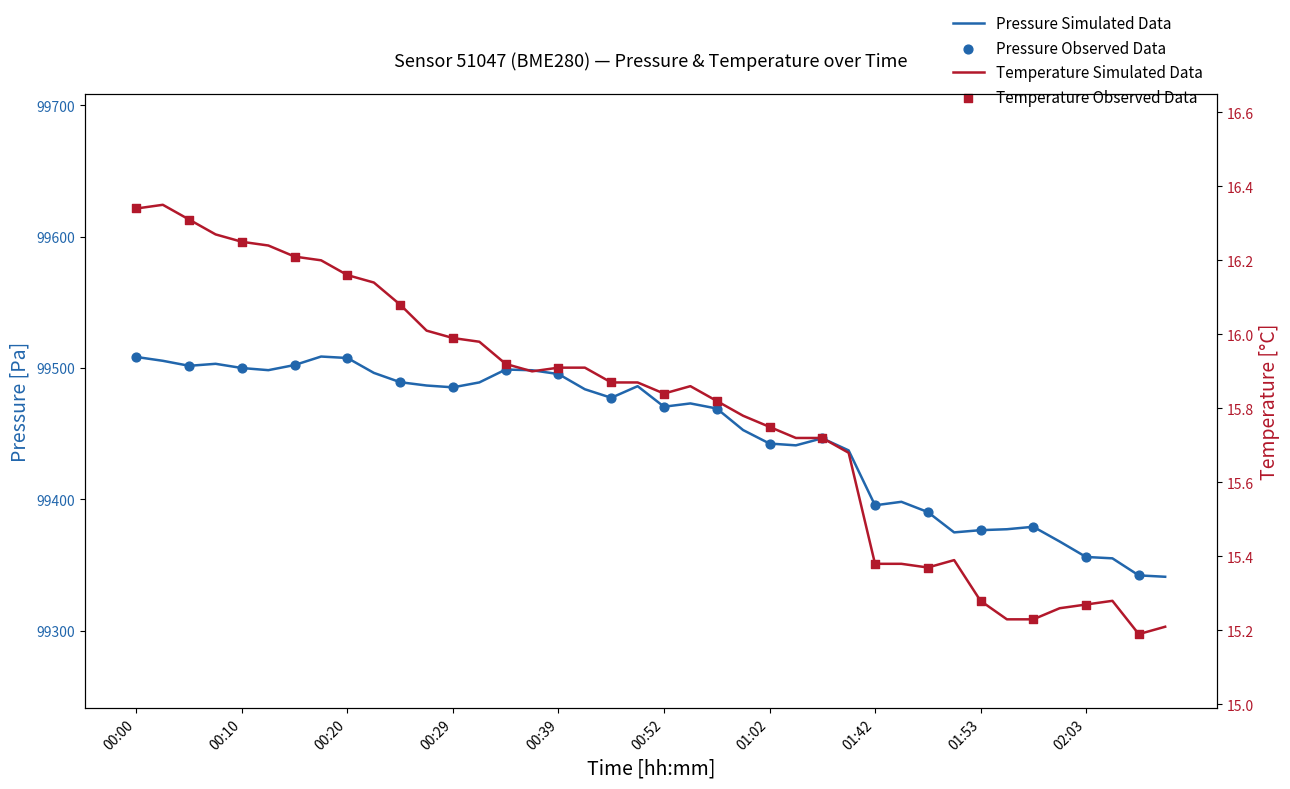

Which series has the widest spread of Y values?

pressure